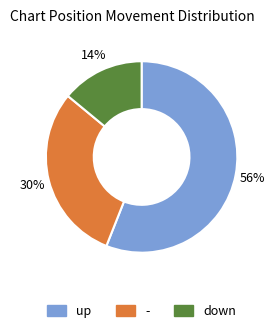

Count the number of slices in the pie.

3